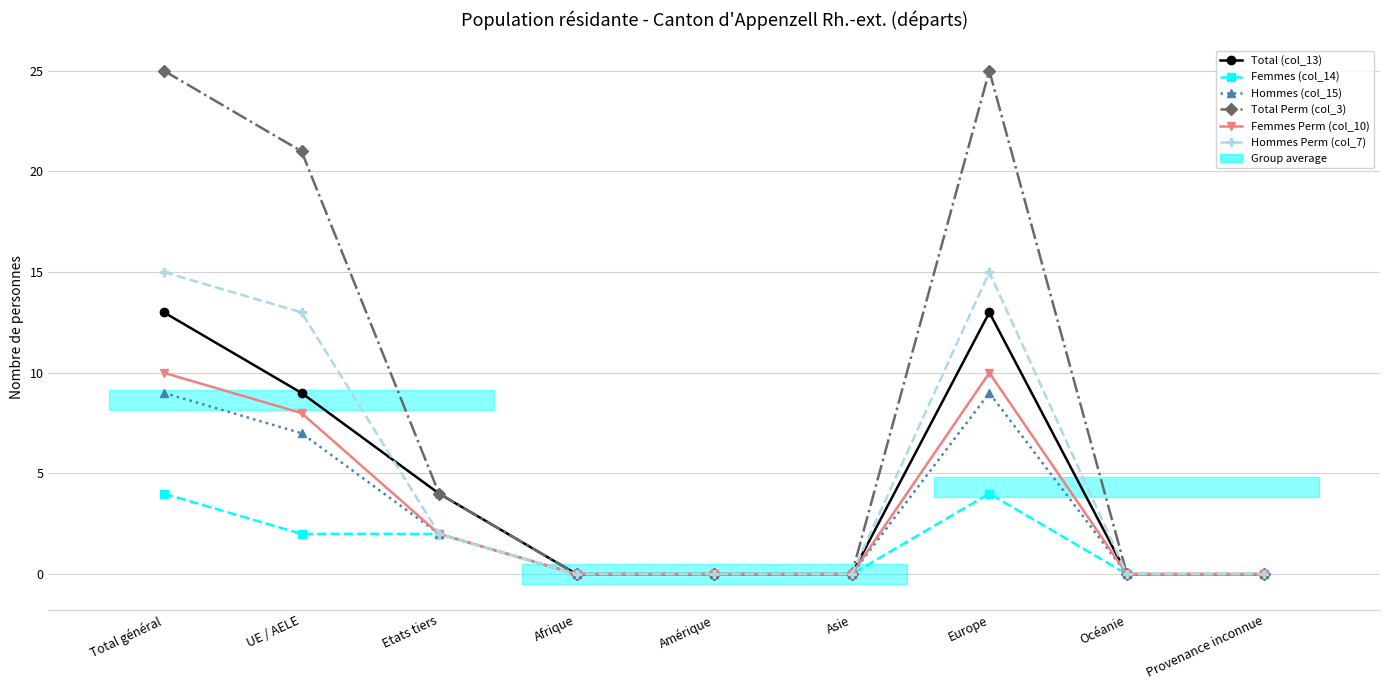

What is the difference between the second highest and second lowest values in the Femmes (col_14) series?

4